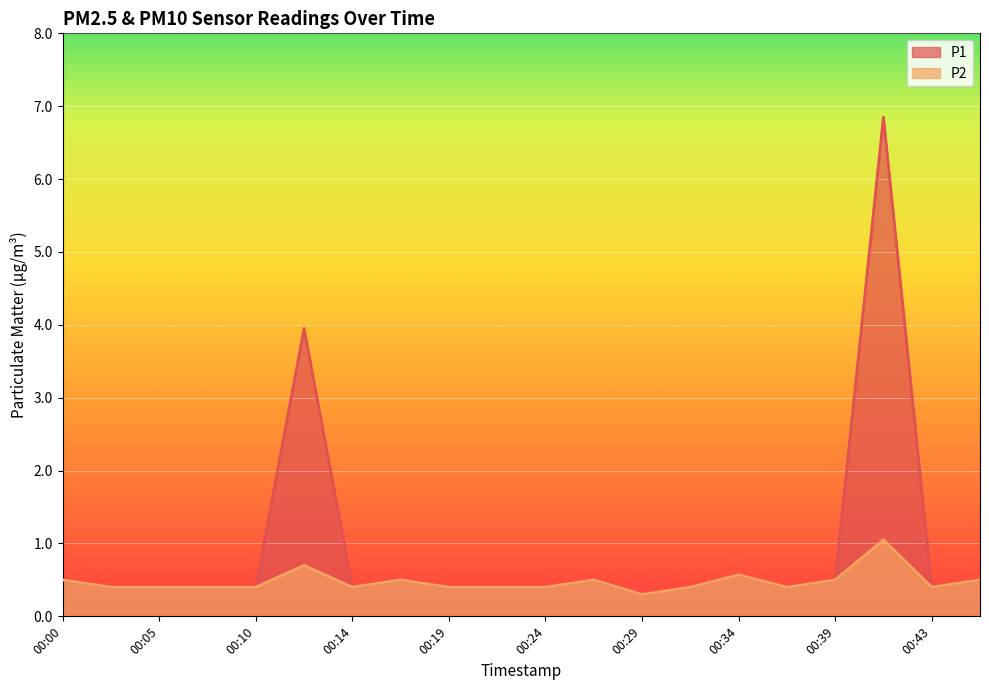

What value does the P2 series have at 00:10?

0.4